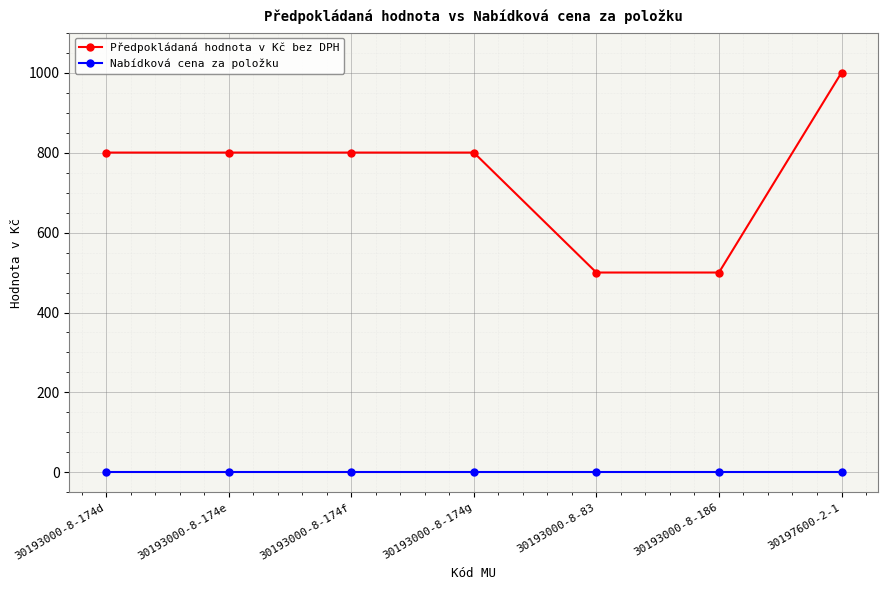

Reading right to left, extract all data points from this chart.

Předpokládaná hodnota v Kč bez DPH: 30197600-2-1=1000	30193000-8-186=500	30193000-8-83=500	30193000-8-174g=800	30193000-8-174f=800	30193000-8-174e=800	30193000-8-174d=800
Nabídková cena za položku: 30197600-2-1=0	30193000-8-186=0	30193000-8-83=0	30193000-8-174g=0	30193000-8-174f=0	30193000-8-174e=0	30193000-8-174d=0